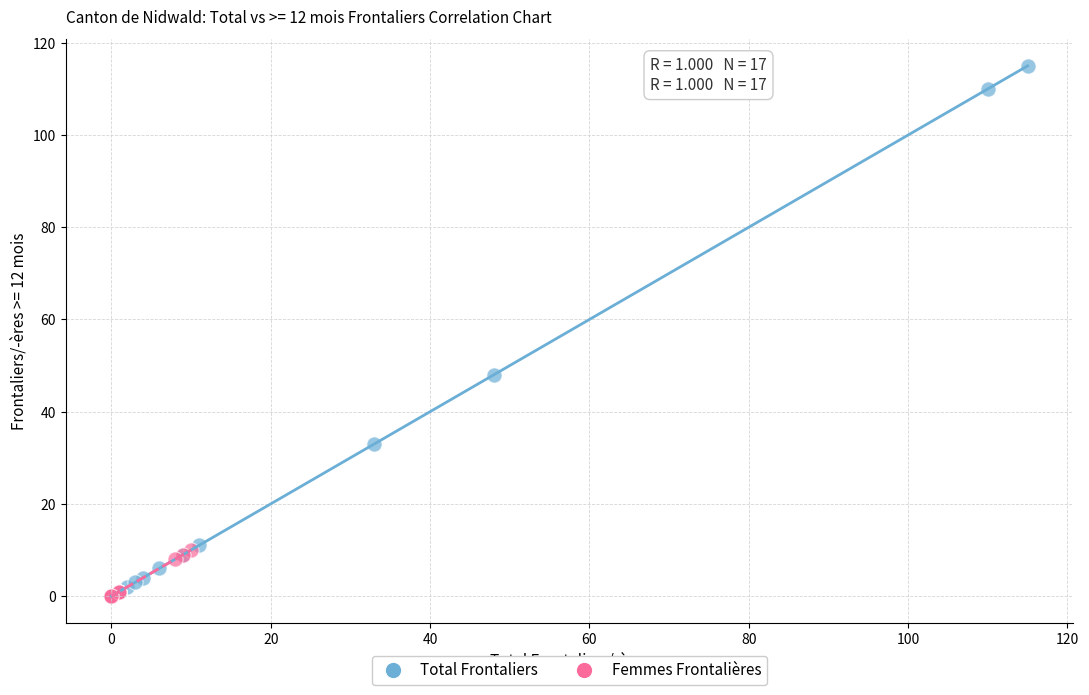

Which series contains the highest Y value?

Total Frontaliers